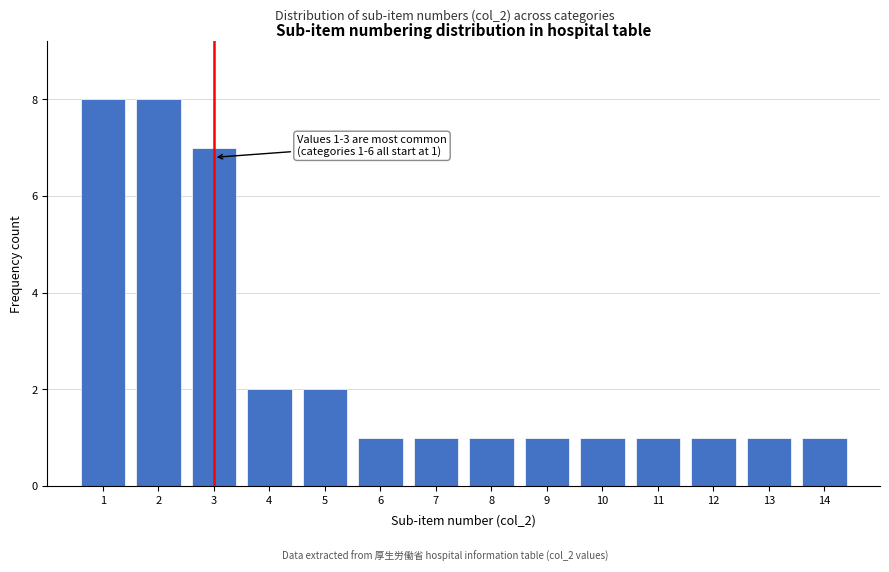

Reading left to right, transcribe all the data shown in this chart.

8	8	7	2	2	1	1	1	1	1	1	1	1	1